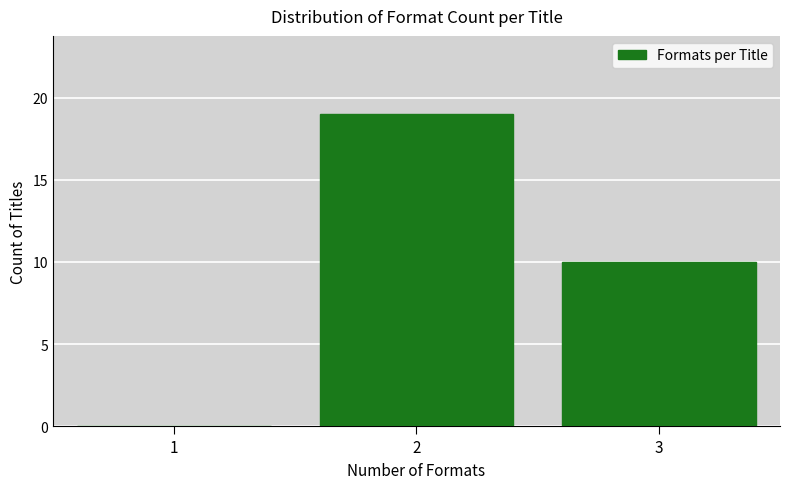

Reading left to right, extract all data points from this chart.

1=0	2=19	3=10